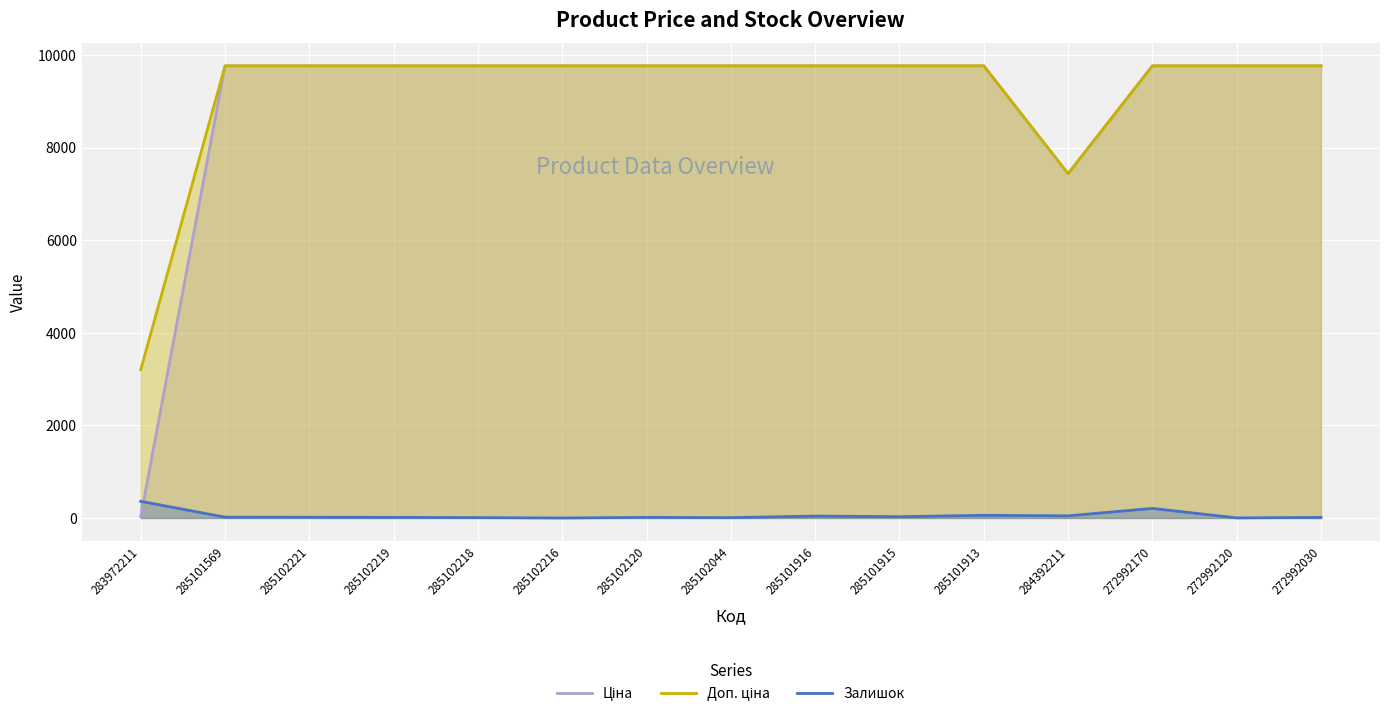

Is it true that Залишок equals 18.0 at 285101569?

True